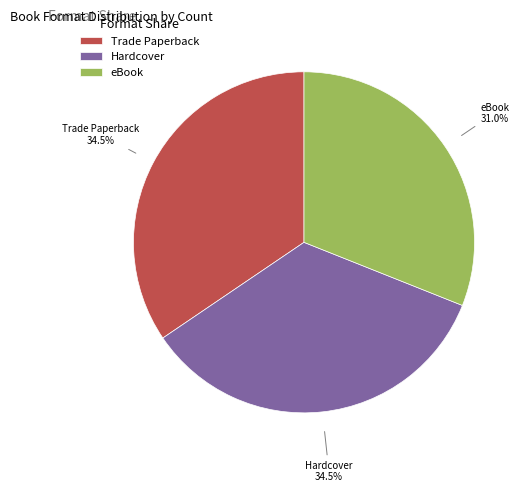

What is the ratio of the value at Hardcover to the value at Trade Paperback?

1.0